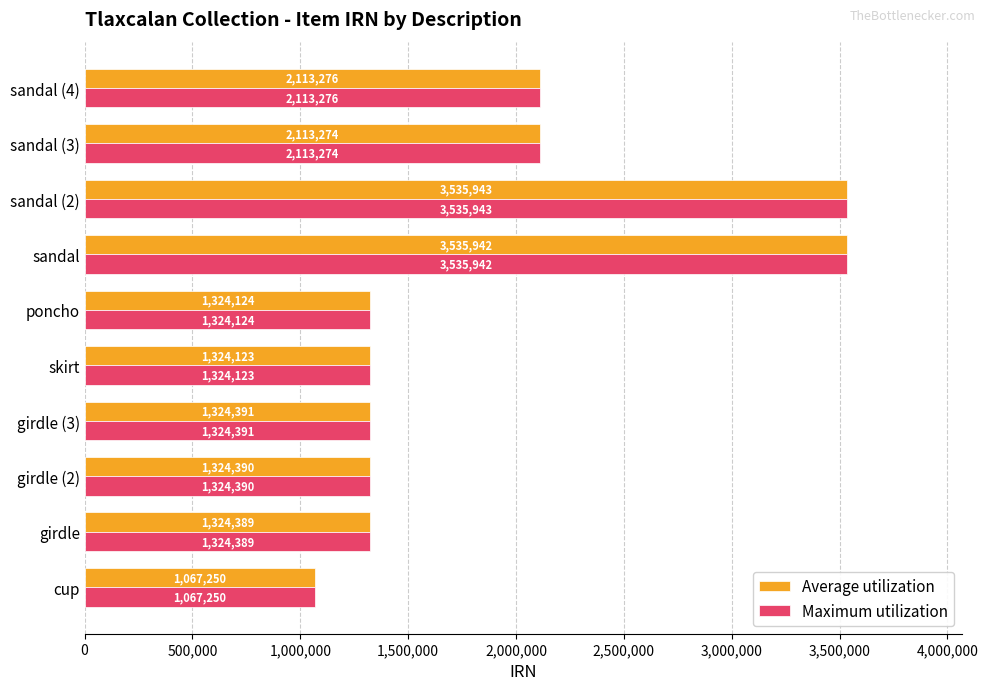

The value of Maximum utilization at girdle is 2208816. True or false?

False